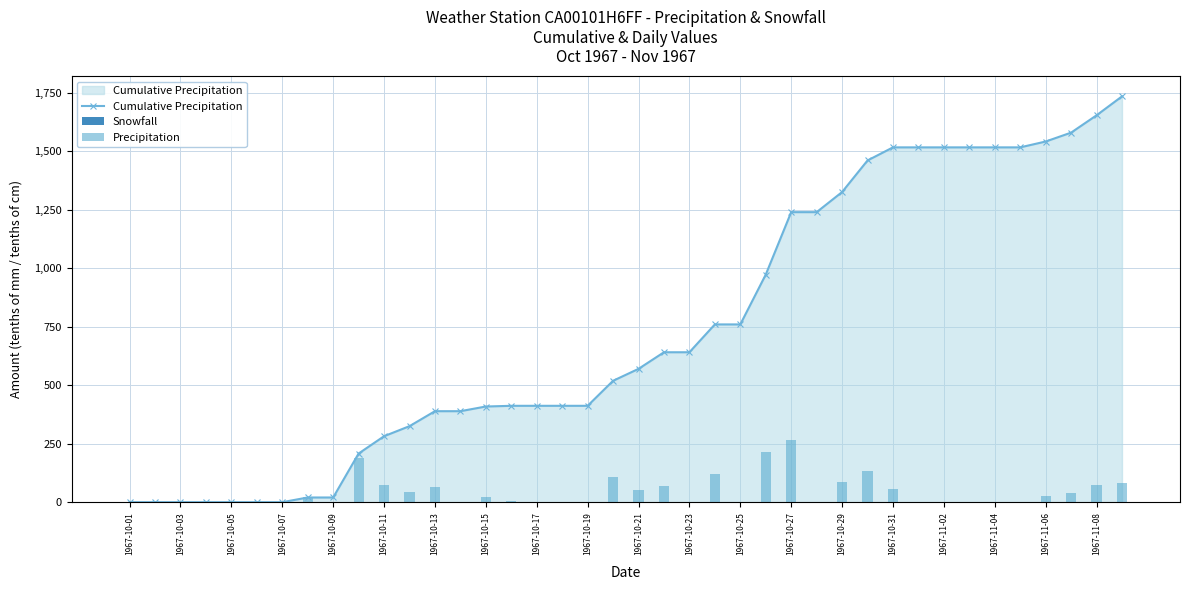

Is it true that Precipitation equals 20 at 1967-10-15?

True